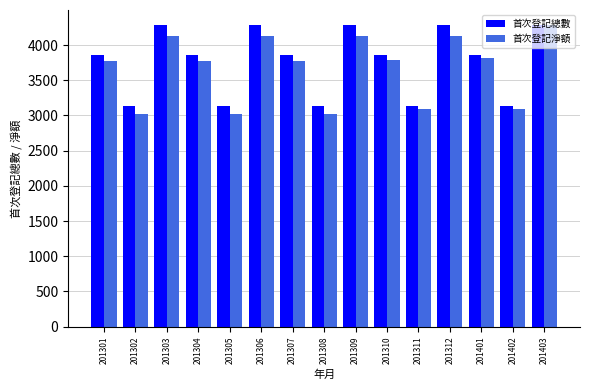

The 首次登記淨額 series shows 3810 at 201401. True or false?

True